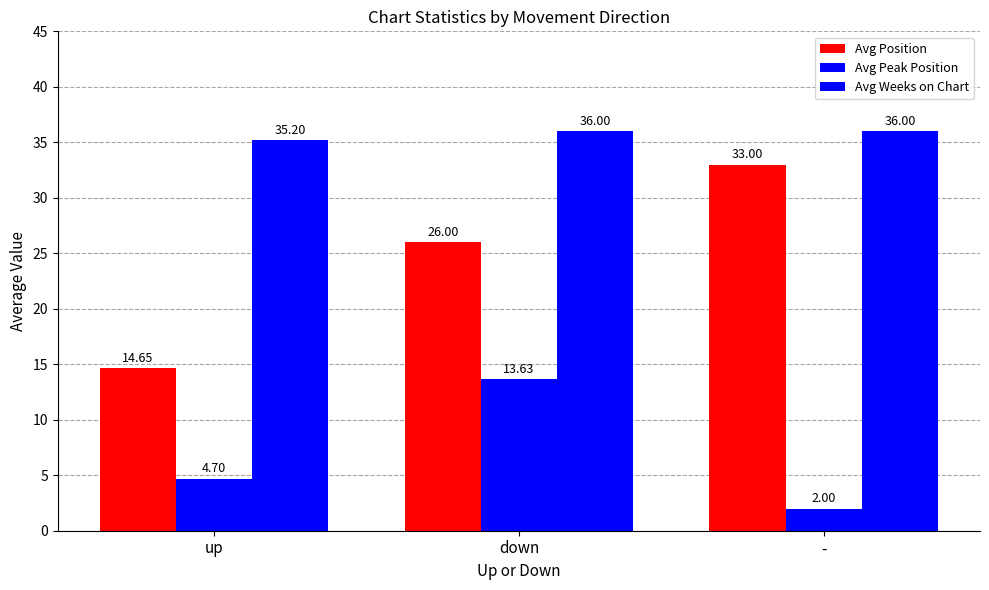

Where does the Avg Peak Position series first go above 4?

up